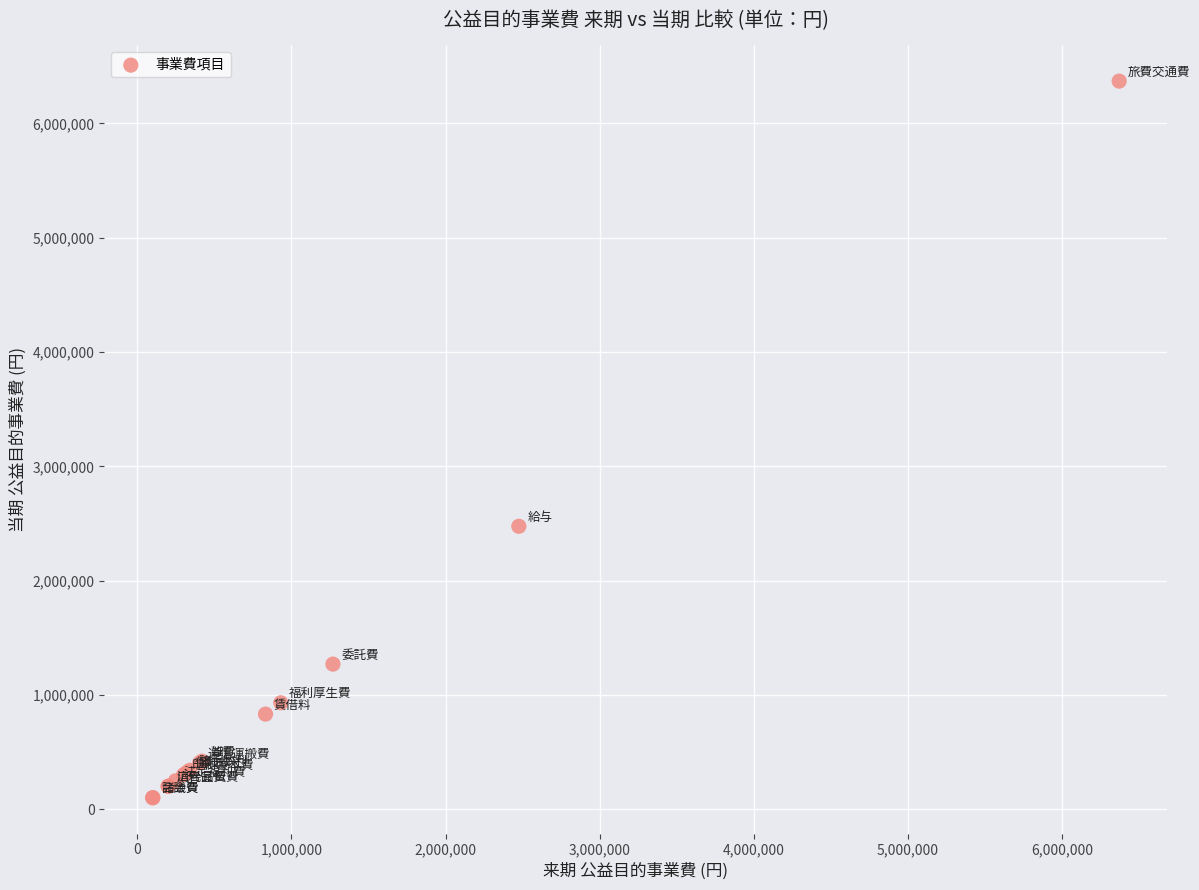

What Y value in the scatter plot is closest to 3235000?

2475000